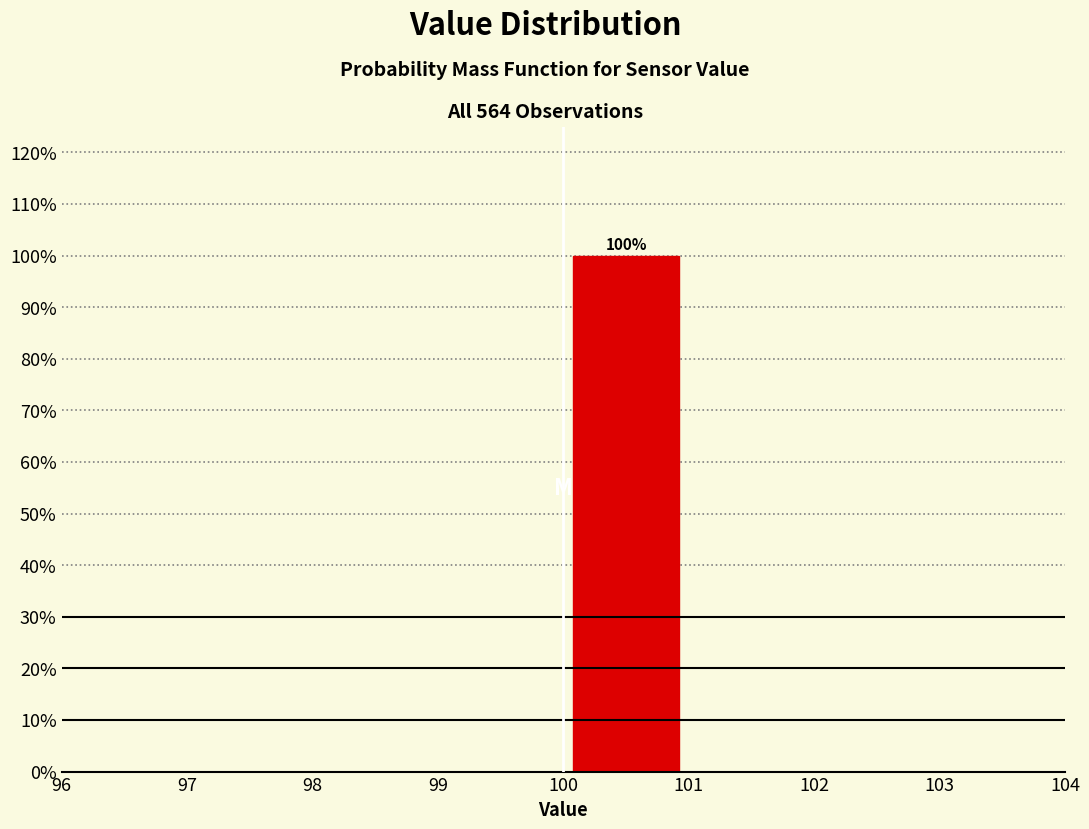

Which range on the x-axis has the tallest bar?

100 to 101